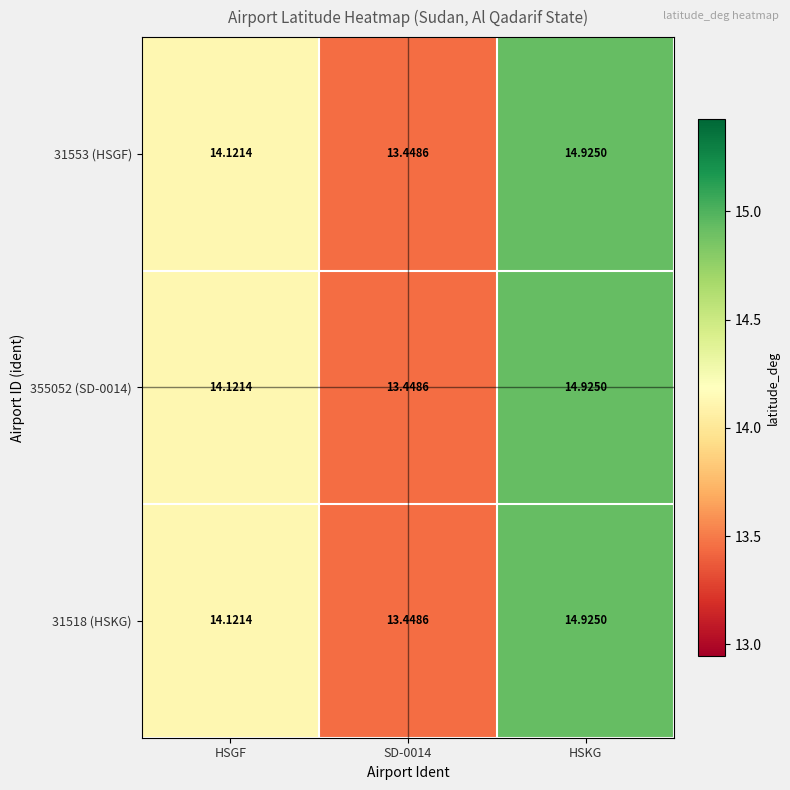

Which category has the highest value in the 31518 (HSKG) series?

HSKG